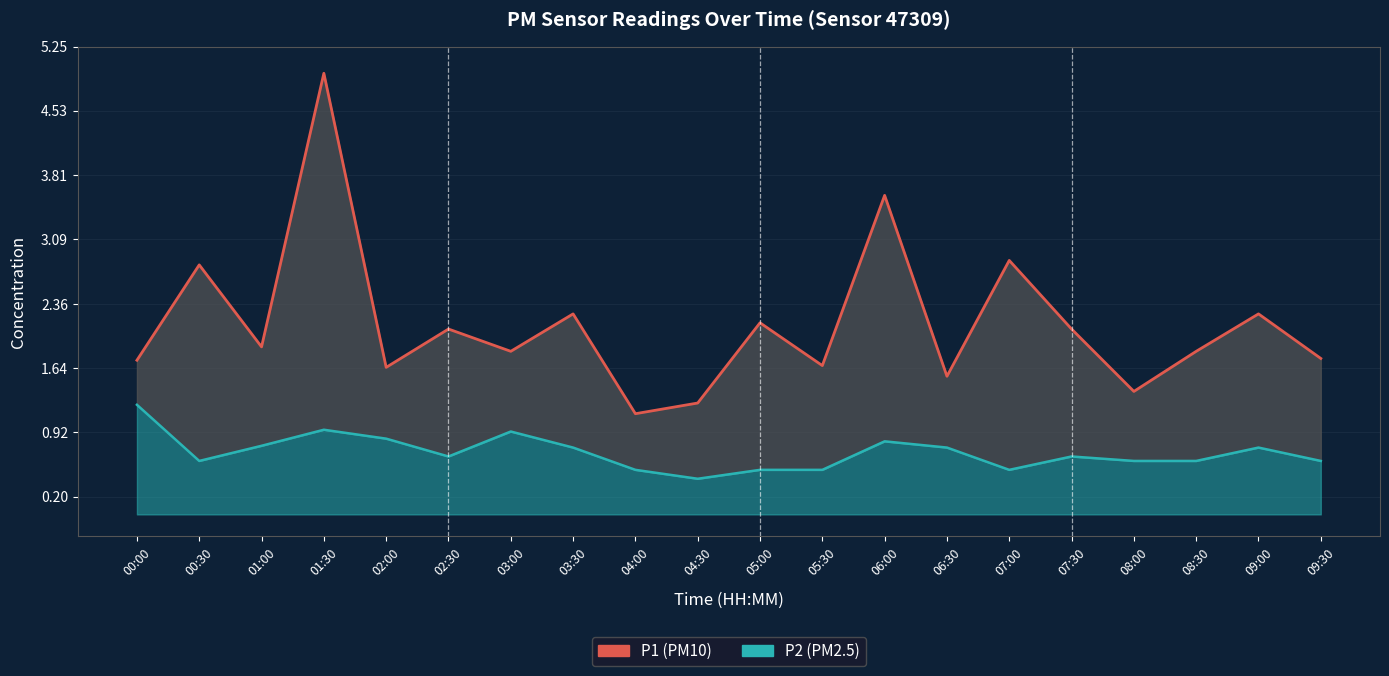

True or false: P2 (PM2.5) and P1 (PM10) intersect in this chart.

False